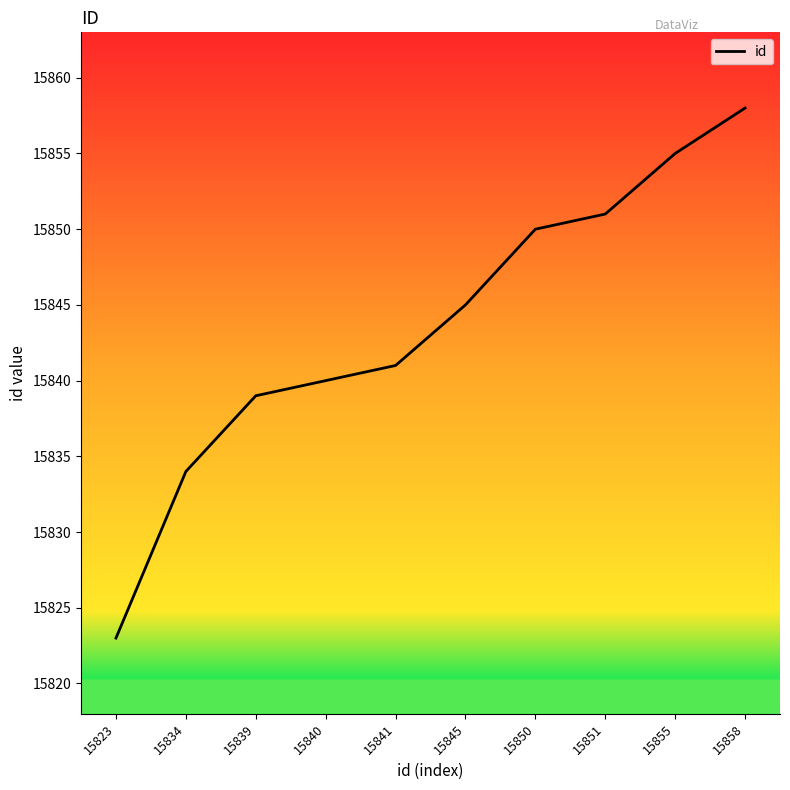

Reading right to left, extract all data points from this chart.

15858	15855	15851	15850	15845	15841	15840	15839	15834	15823